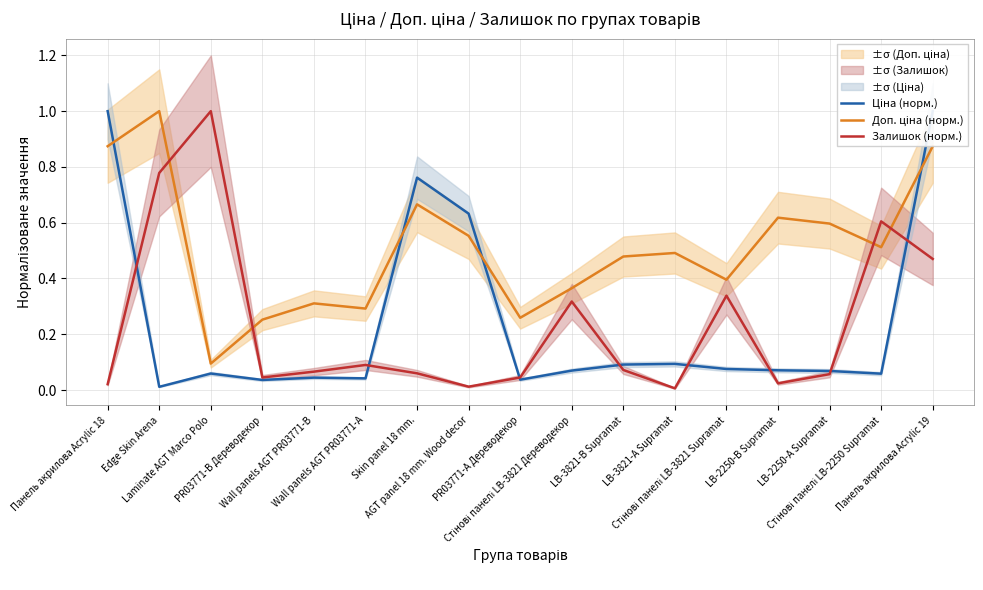

Reading right to left, transcribe all the data shown in this chart.

Ціна (норм.): Панель акрилова Acrylic 19=1.0	Стінові панелі LB-2250 Supramat=0.1	LB-2250-А Supramat=0.1	LB-2250-В Supramat=0.1	Стінові панелі LB-3821 Supramat=0.1	LB-3821-А Supramat=0.1	LB-3821-В Supramat=0.1	Стінові панелі LB-3821 Дереводекор=0.1	PR03771-А Дереводекор=0.0	AGT panel 18 mm. Wood decor=0.6	Skin panel 18 mm.=0.8	Wall panels AGT PR03771-А=0.0	Wall panels AGT PR03771-B=0.0	PR03771-B Дереводекор=0.0	Laminate AGT Marco Polo=0.1	Edge Skin Arena=0.0	Панель акрилова Acrylic 18=1.0
Доп. ціна (норм.): Панель акрилова Acrylic 19=0.9	Стінові панелі LB-2250 Supramat=0.5	LB-2250-А Supramat=0.6	LB-2250-В Supramat=0.6	Стінові панелі LB-3821 Supramat=0.4	LB-3821-А Supramat=0.5	LB-3821-В Supramat=0.5	Стінові панелі LB-3821 Дереводекор=0.4	PR03771-А Дереводекор=0.3	AGT panel 18 mm. Wood decor=0.6	Skin panel 18 mm.=0.7	Wall panels AGT PR03771-А=0.3	Wall panels AGT PR03771-B=0.3	PR03771-B Дереводекор=0.3	Laminate AGT Marco Polo=0.1	Edge Skin Arena=1.0	Панель акрилова Acrylic 18=0.9
Залишок (норм.): Панель акрилова Acrylic 19=0.5	Стінові панелі LB-2250 Supramat=0.6	LB-2250-А Supramat=0.1	LB-2250-В Supramat=0.0	Стінові панелі LB-3821 Supramat=0.3	LB-3821-А Supramat=0.0	LB-3821-В Supramat=0.1	Стінові панелі LB-3821 Дереводекор=0.3	PR03771-А Дереводекор=0.0	AGT panel 18 mm. Wood decor=0.0	Skin panel 18 mm.=0.1	Wall panels AGT PR03771-А=0.1	Wall panels AGT PR03771-B=0.1	PR03771-B Дереводекор=0.0	Laminate AGT Marco Polo=1.0	Edge Skin Arena=0.8	Панель акрилова Acrylic 18=0.0